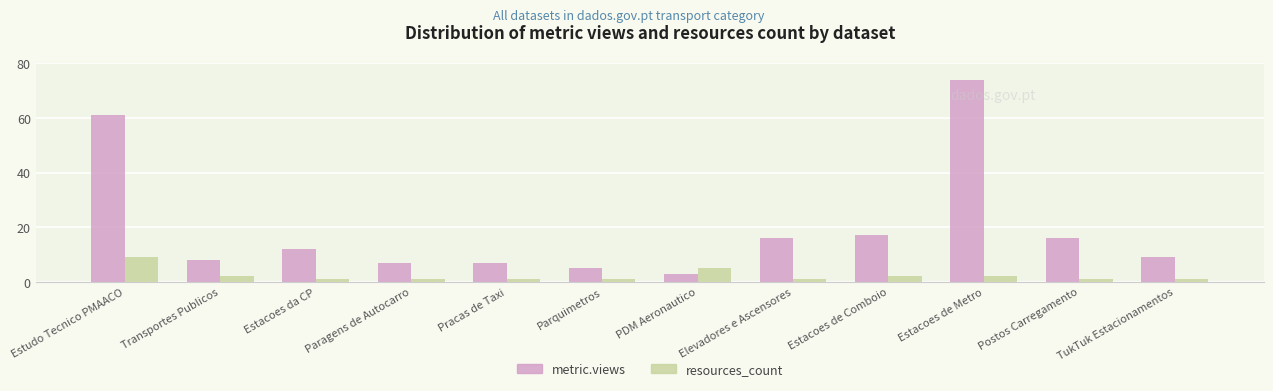

What position from the left is Paragens de Autocarro?

4